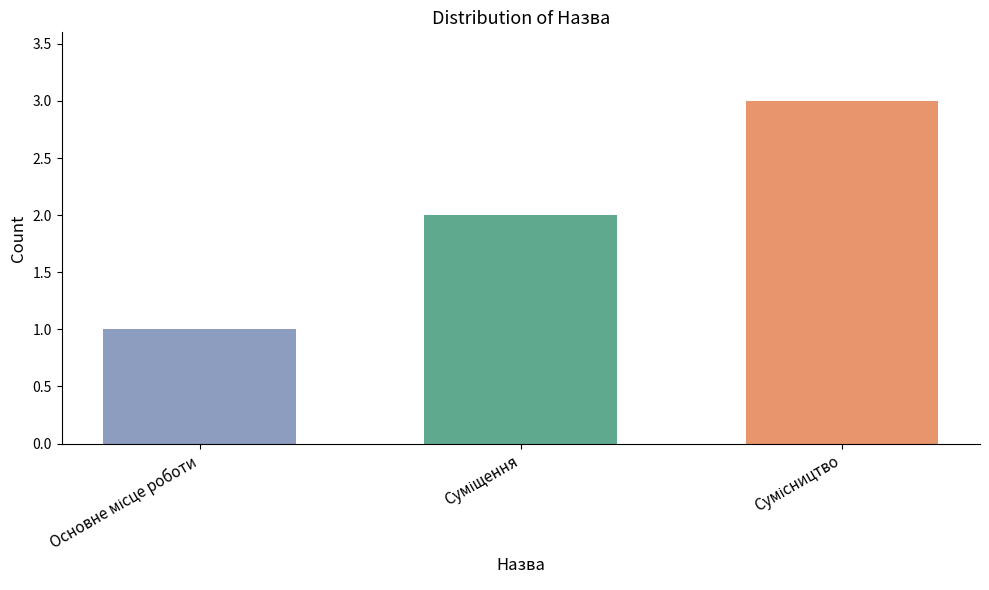

What is the maximum value shown in the chart?

3